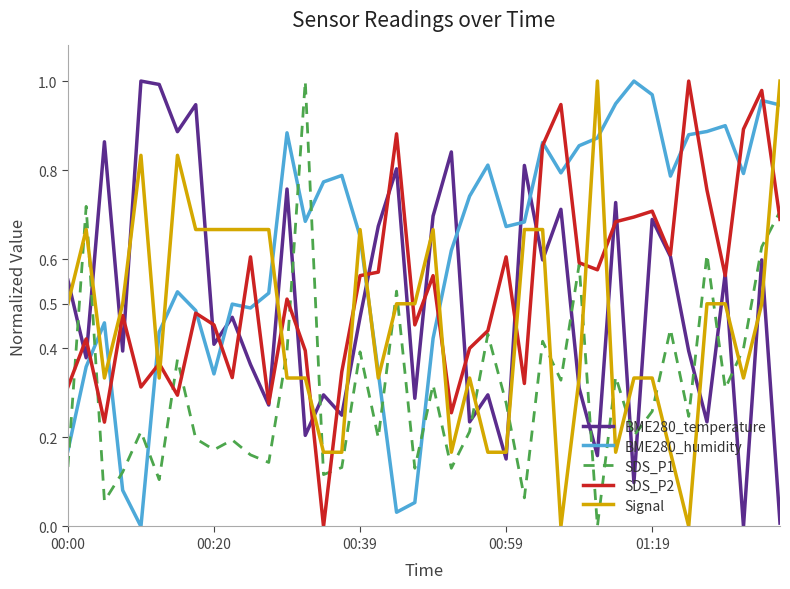

Which series has the largest total across all categories?

BME280_humidity